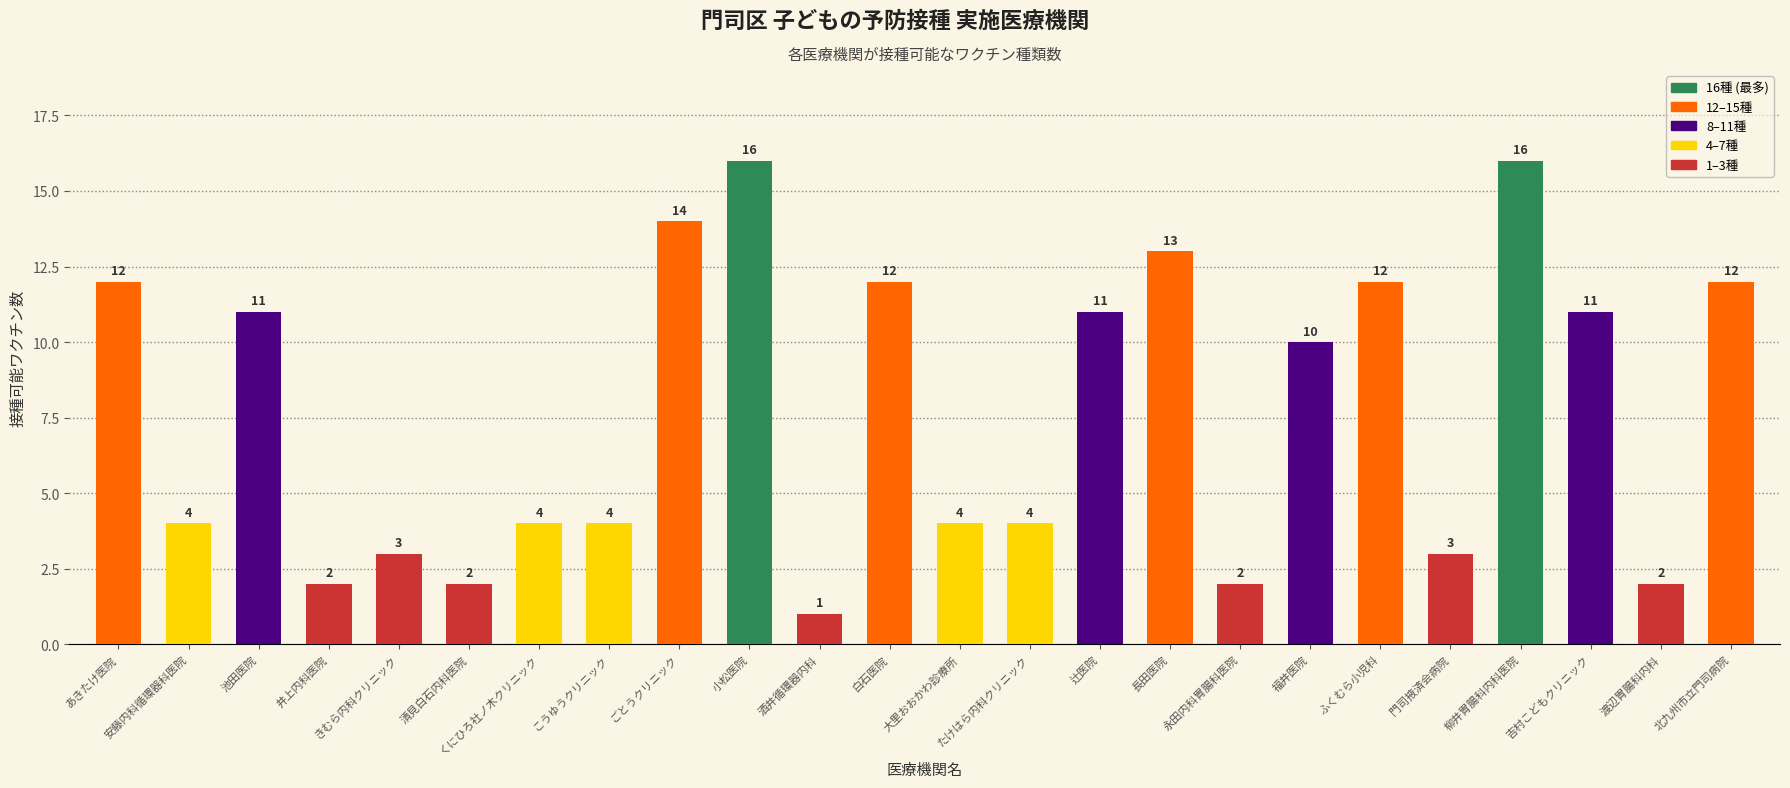

The value at たけはら内科クリニック is 1. True or false?

False